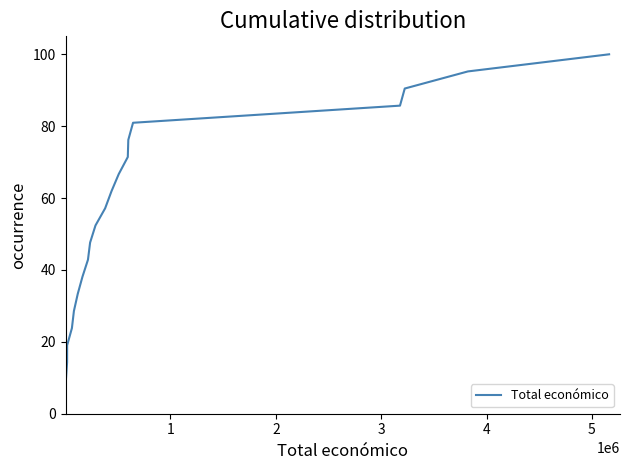

What is the difference between the maximum and minimum values?

95.2